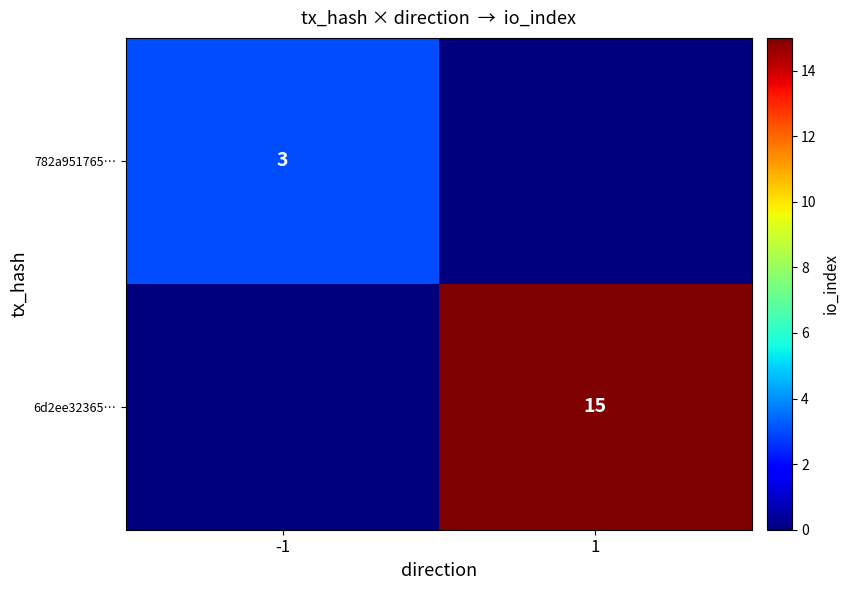

The value of 6d2ee32365… at 1 is 23. True or false?

False